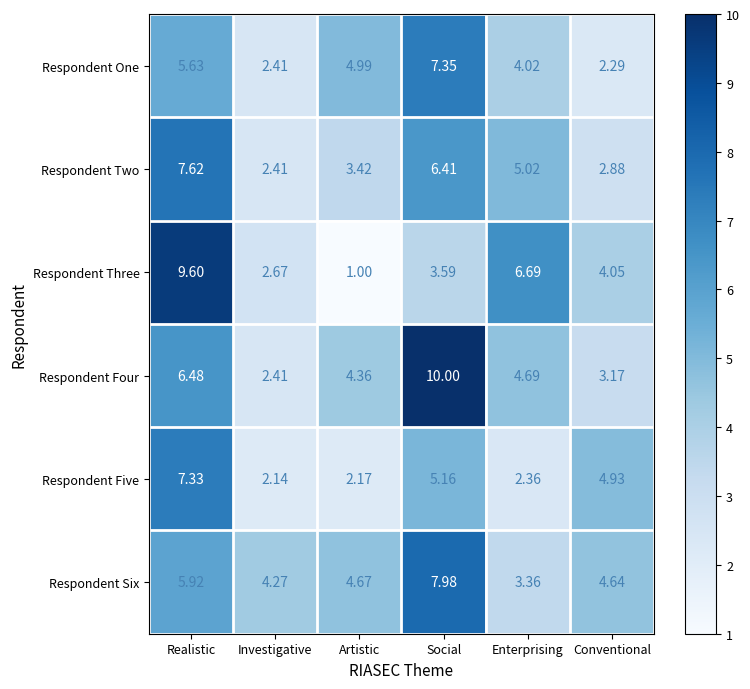

Which series has the largest total across all categories?

Respondent Four